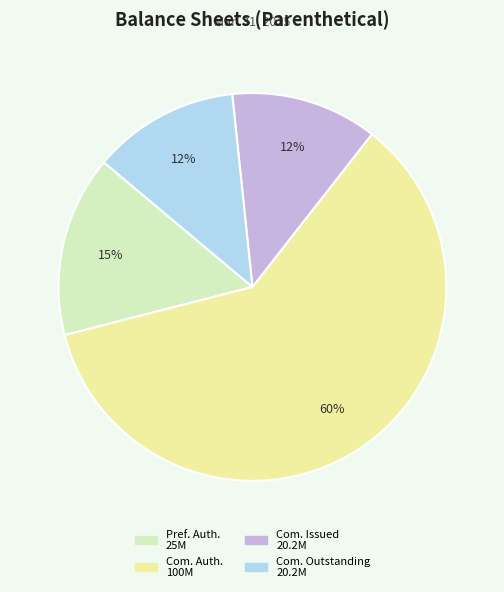

To the nearest percent, what is the difference between the largest and smallest slice percentages?

48%